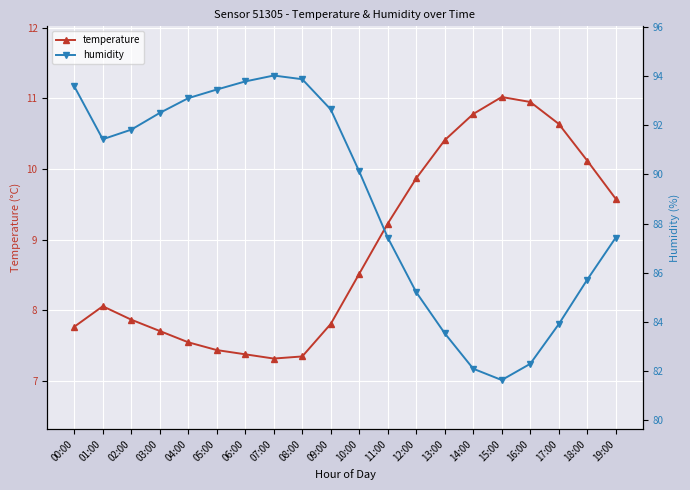

True or false: temperature and humidity intersect in this chart.

False